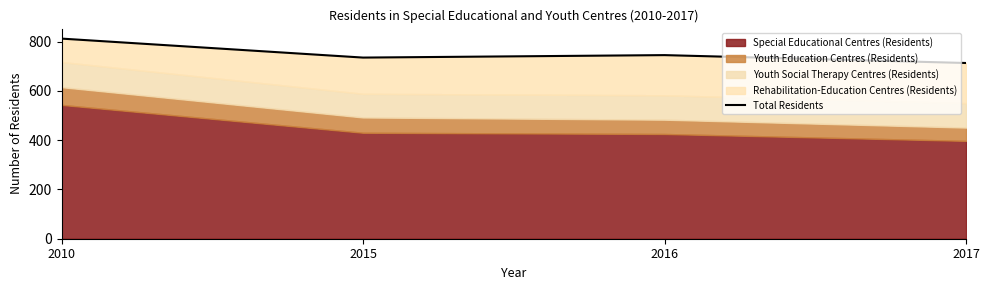

The chart shows a value of 735 at 2015. True or false?

True